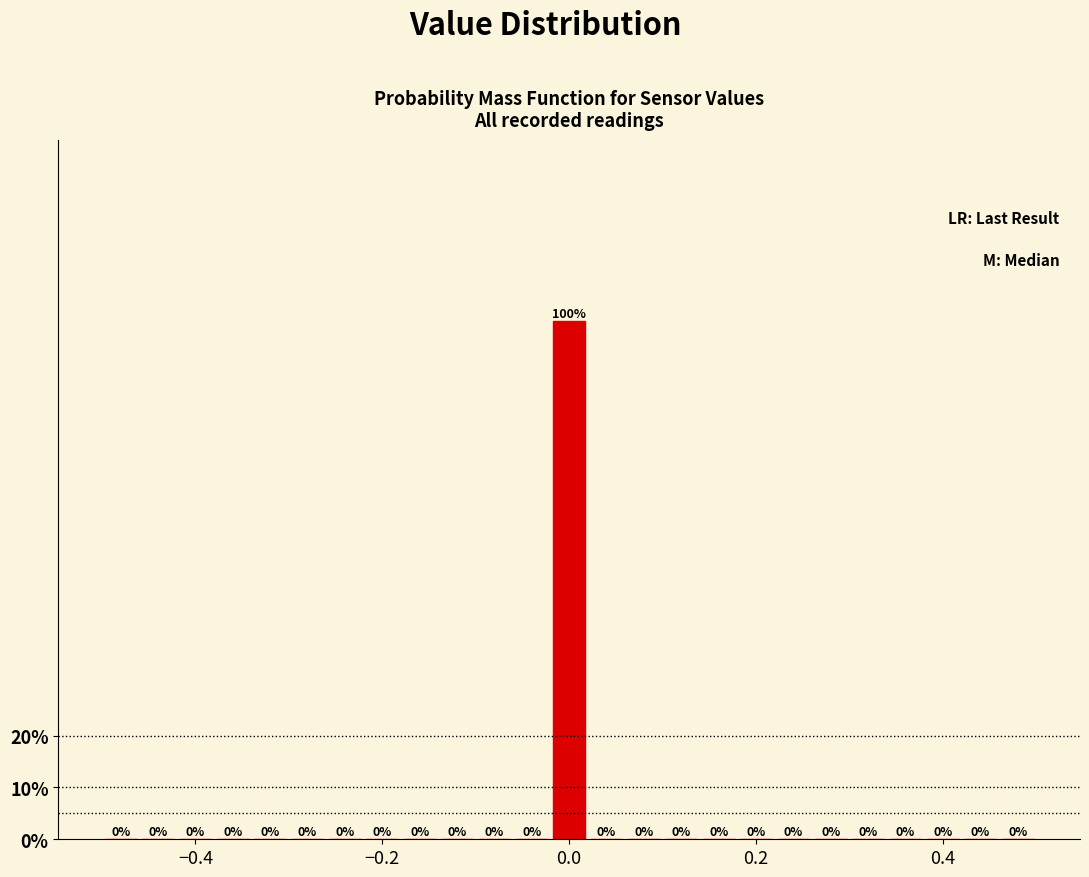

Around what value on the x-axis is the tallest bar? Give the approximate position of its centre, as read against the axis.

0.00